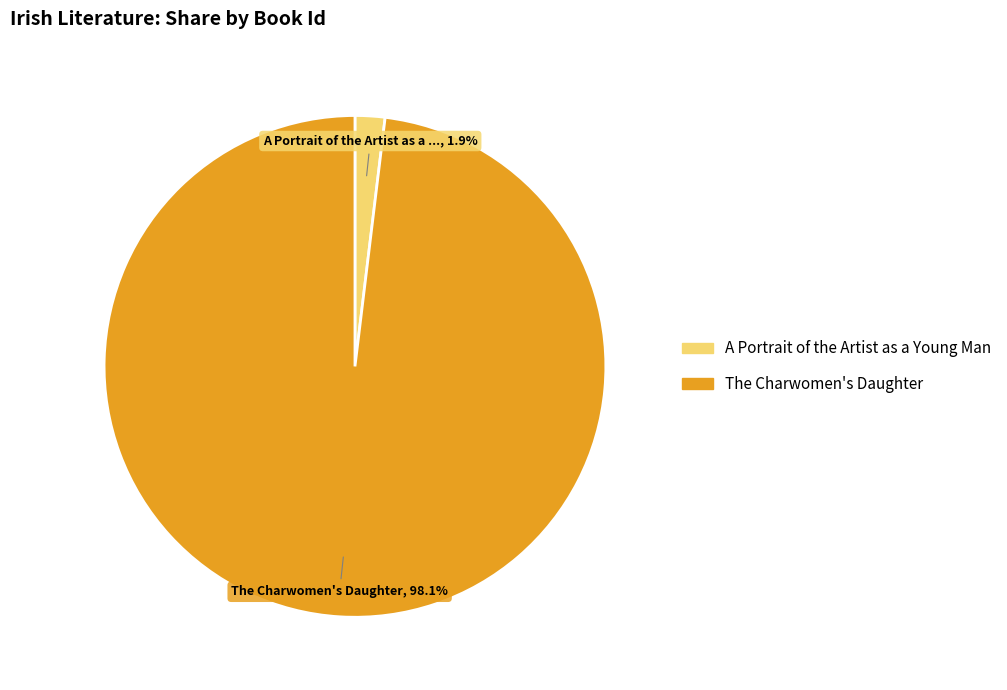

Between The Charwomen's Daughter and A Portrait of the Artist as a Young Man, which is larger?

The Charwomen's Daughter